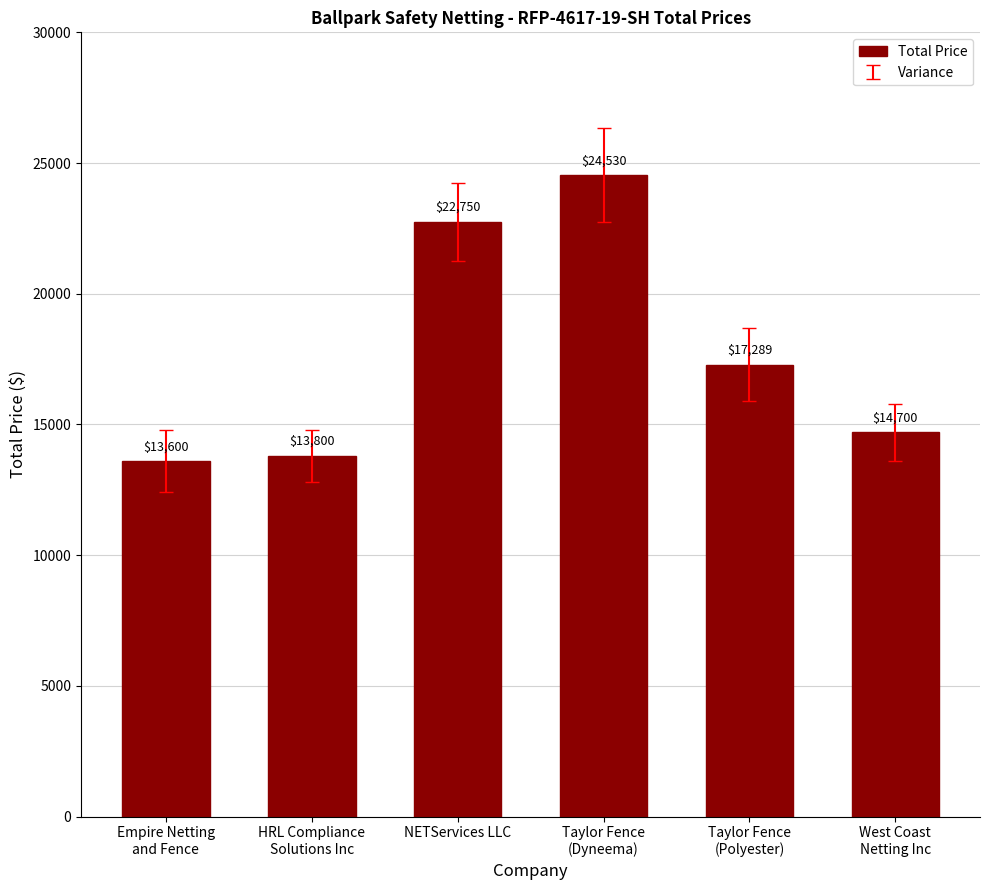

Which category has the lowest value across all series?

Empire Netting
and Fence